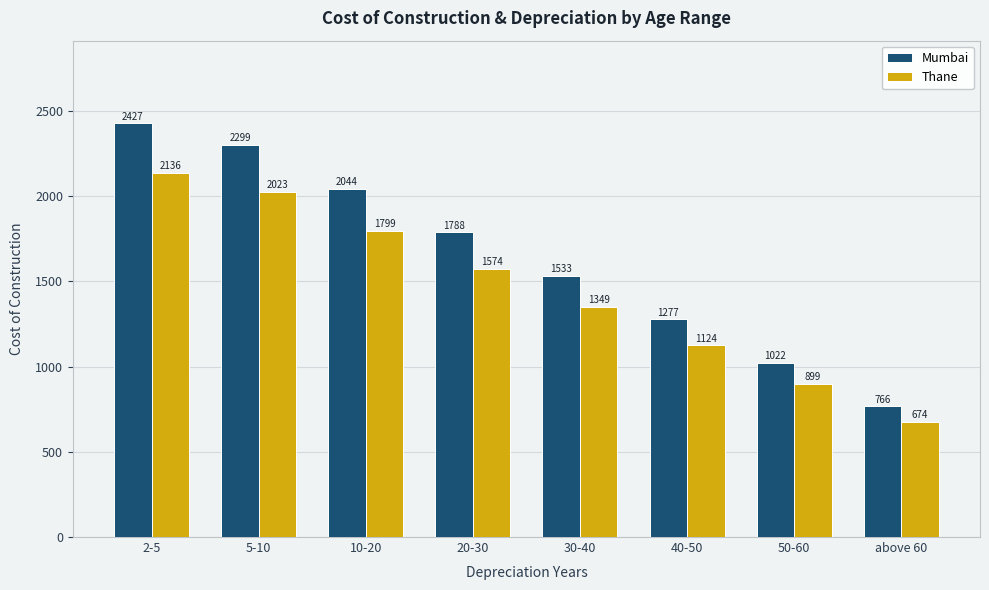

How many distinct data groups are displayed?

2